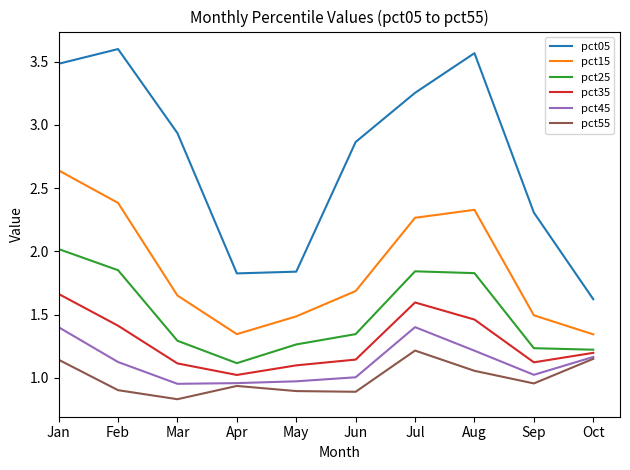

Is the value of pct35 at Jun greater than the value of pct25 at Jan?

No